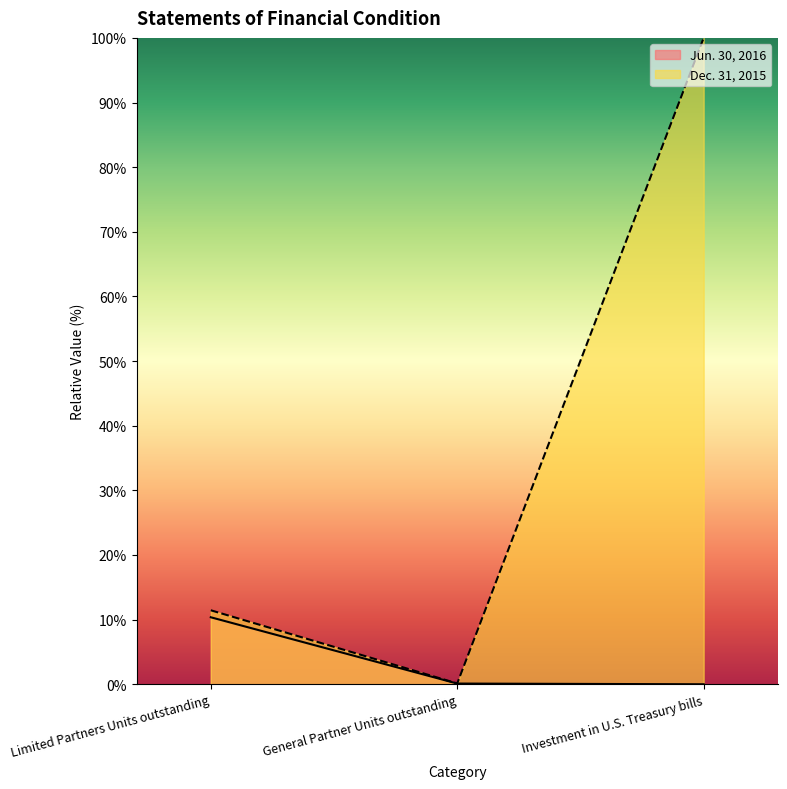

Which category has the lowest value in the Jun. 30, 2016 series?

Investment in U.S. Treasury bills